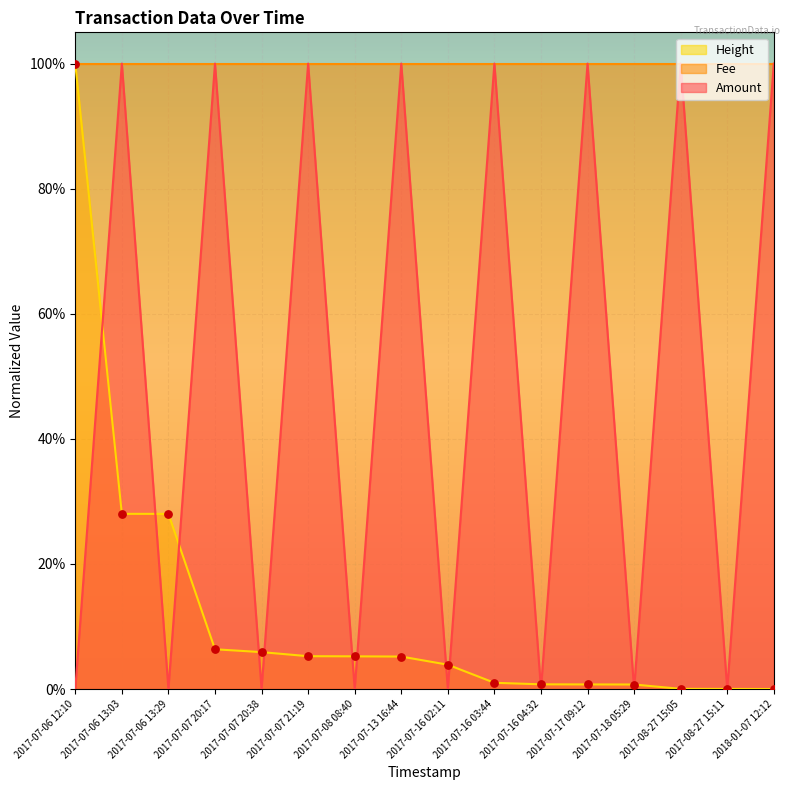

Is the value of Amount at 2017-07-06 13:03 greater than the value of Height at 2017-07-16 02:11?

Yes